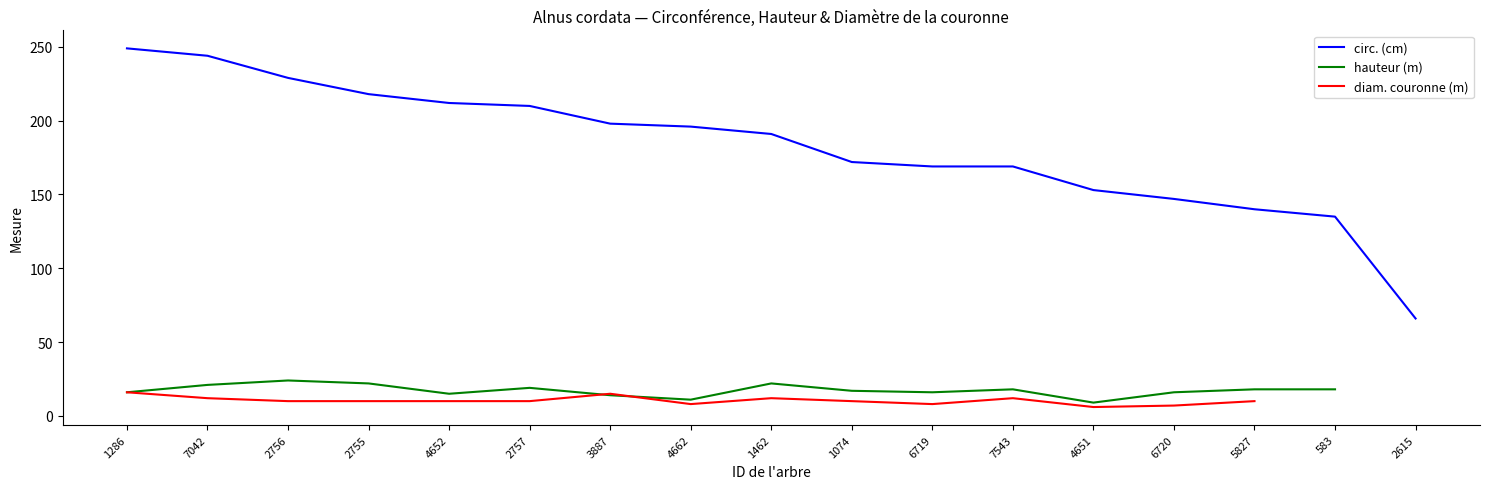

Is it true that circ. (cm) equals 191.0 at 1462?

True